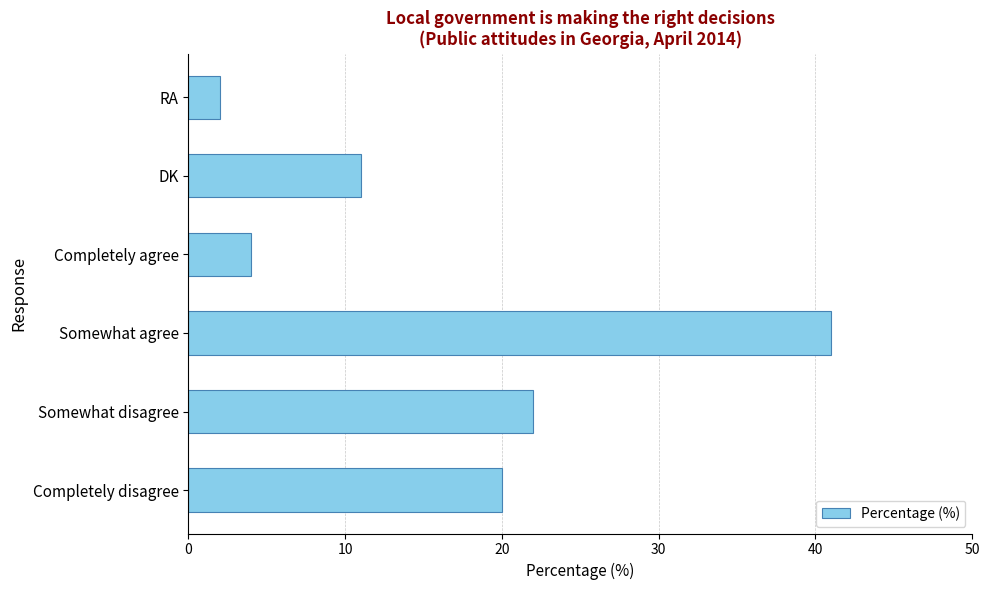

Rank the categories by value from lowest to highest.

RA, Completely agree, DK, Completely disagree, Somewhat disagree, Somewhat agree